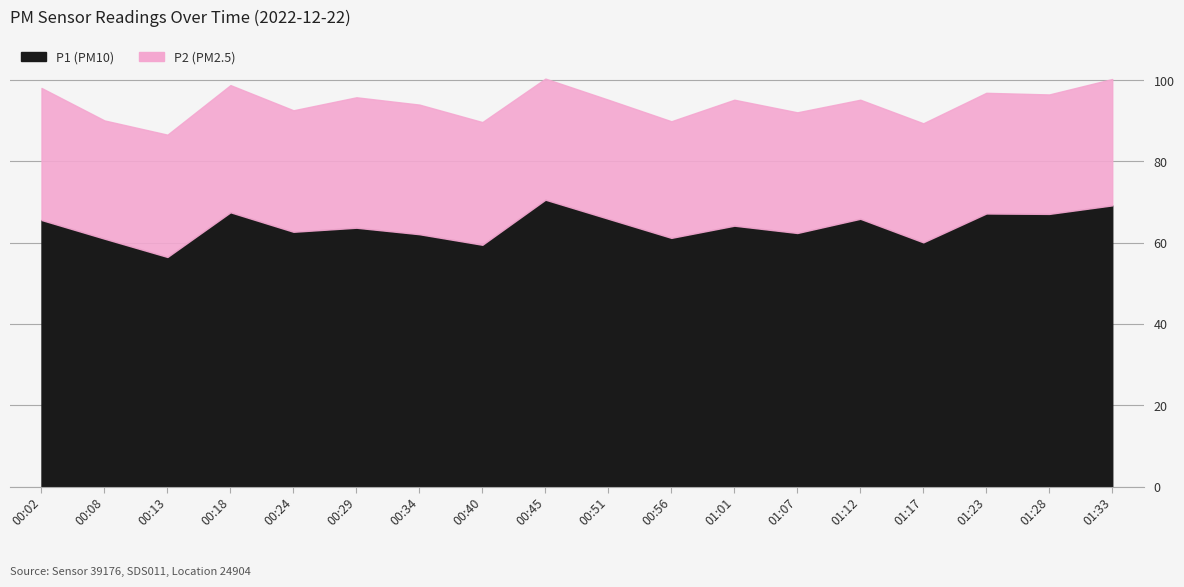

Where is P2 nearest to the value 30?

00:13